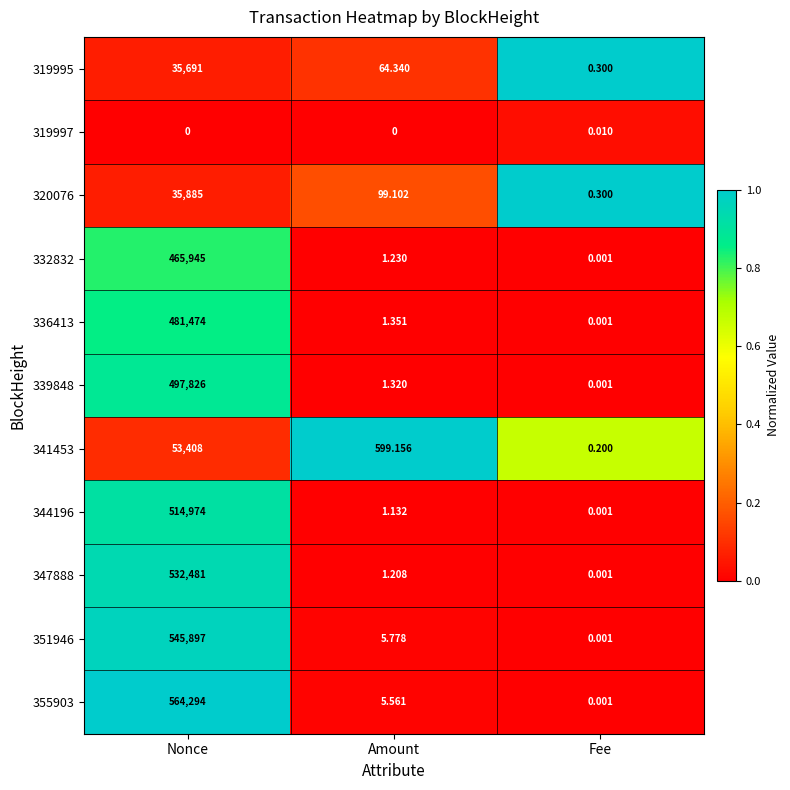

Rank the categories by 355903 value from highest to lowest.

Nonce, Amount, Fee